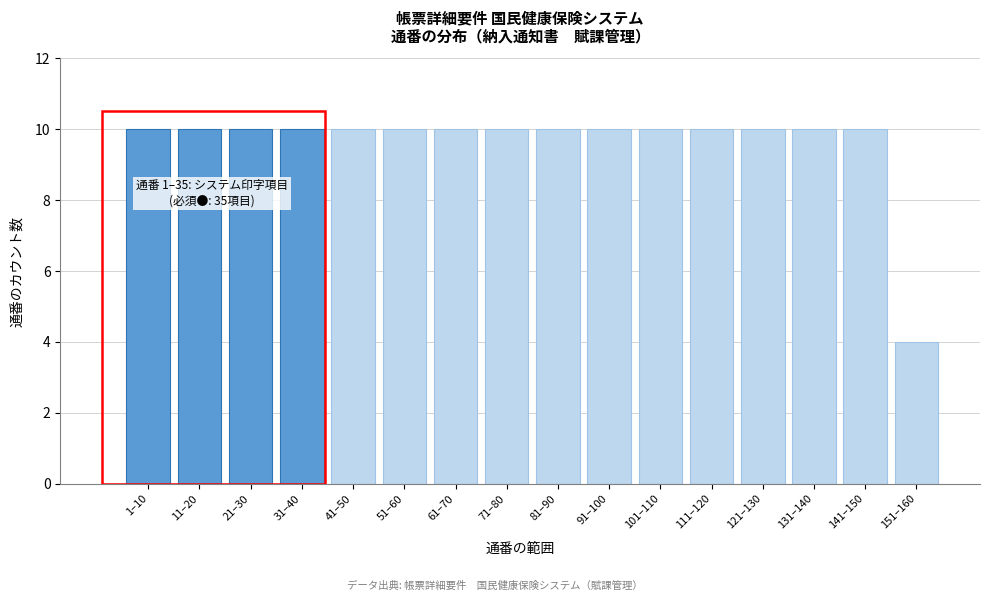

Reading right to left, transcribe all the data shown in this chart.

4	10	10	10	10	10	10	10	10	10	10	10	10	10	10	10